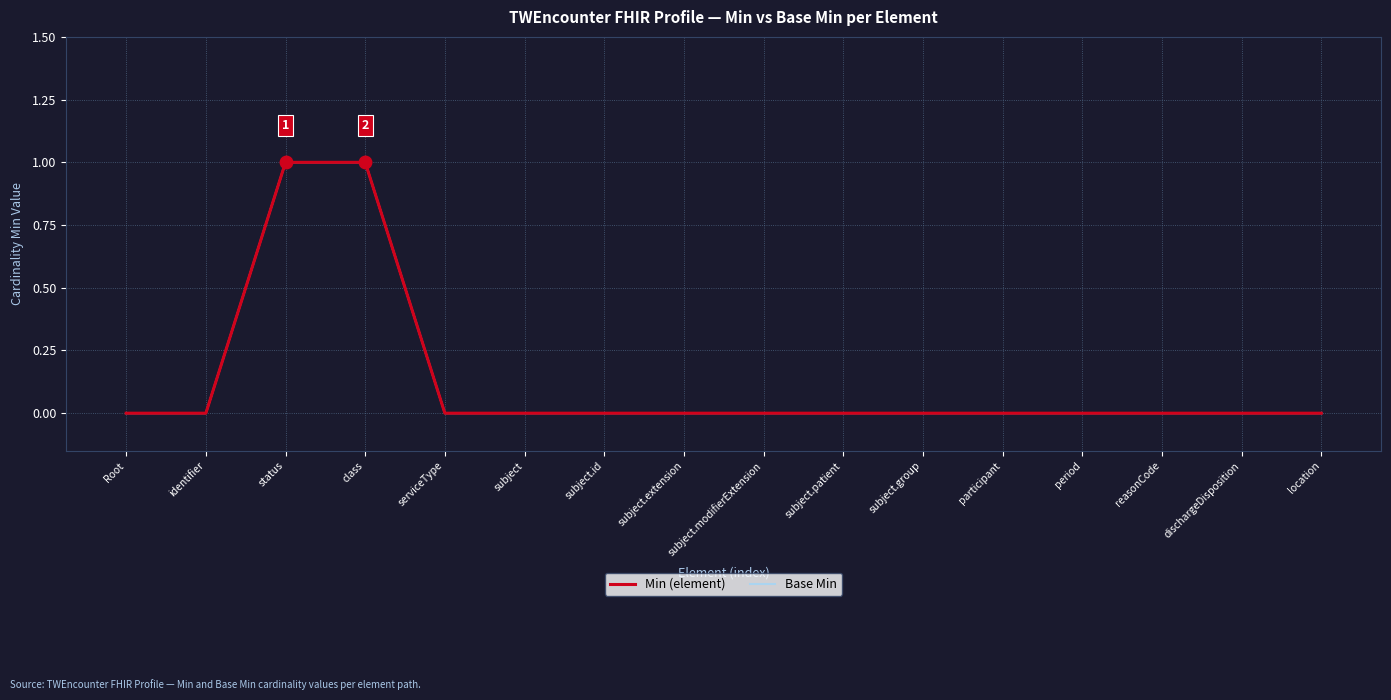

Reading right to left, what are all the values shown in this chart?

Min (element): 0	0	0	0	0	0	0	0	0	0	0	0	1	1	0	0
Base Min: 0	0	0	0	0	0	0	0	0	0	0	0	1	1	0	0